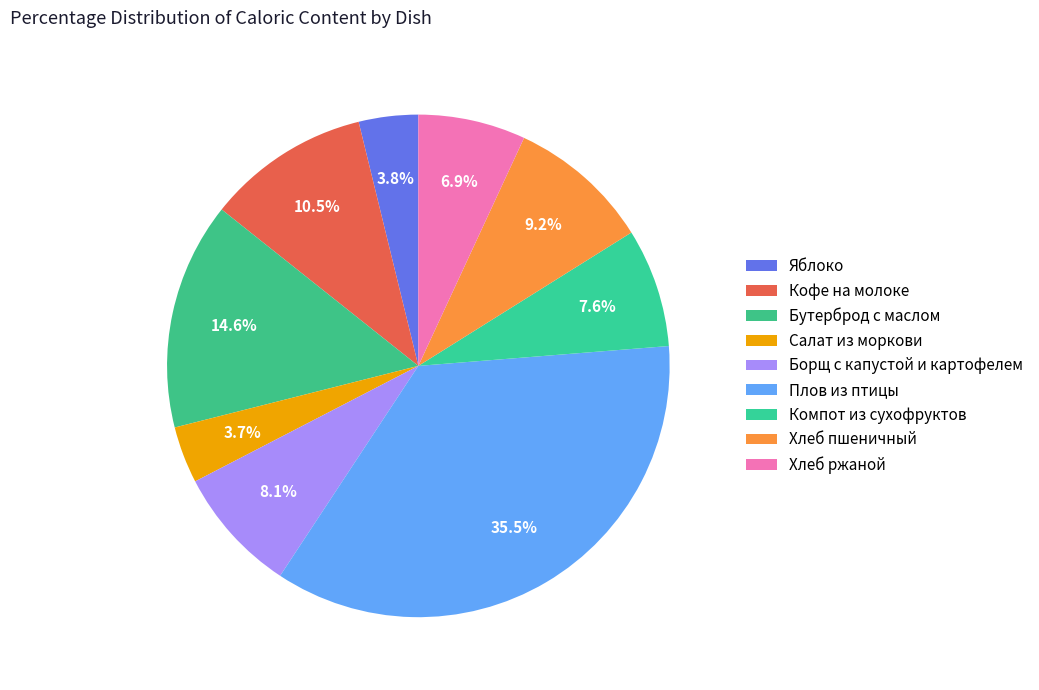

Do Борщ с капустой и картофелем and Бутерброд с маслом together represent more than half of the pie?

No